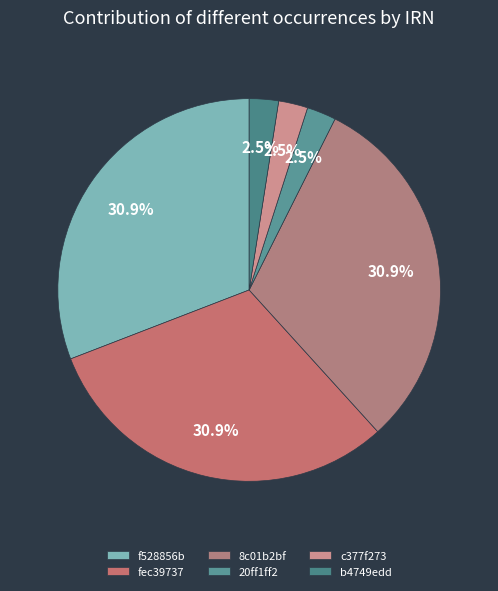

Does f528856b account for over 50% of the chart?

No